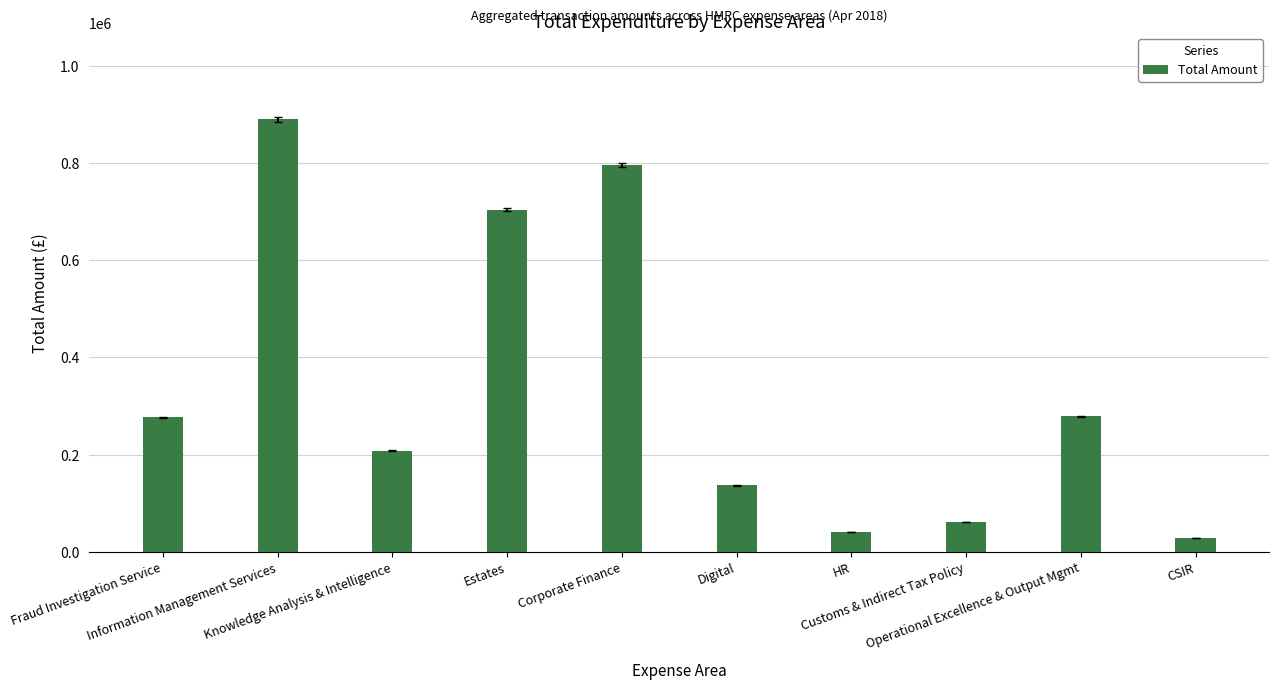

Which category has the lowest value across all series?

CSIR